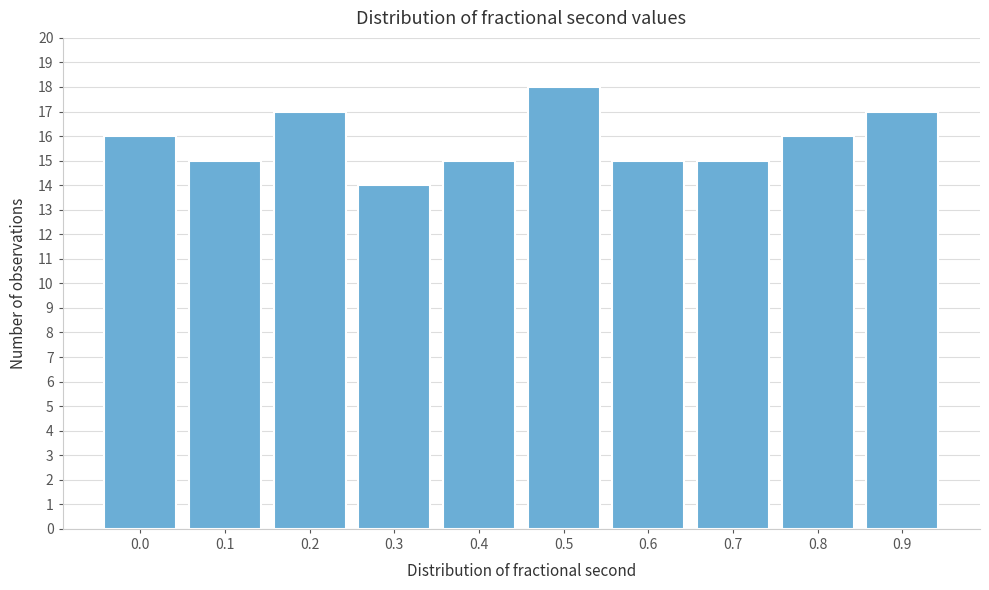

Reading left to right, extract all data points from this chart.

0.0=16	0.1=15	0.2=17	0.3=14	0.4=15	0.5=18	0.6=15	0.7=15	0.8=16	0.9=17